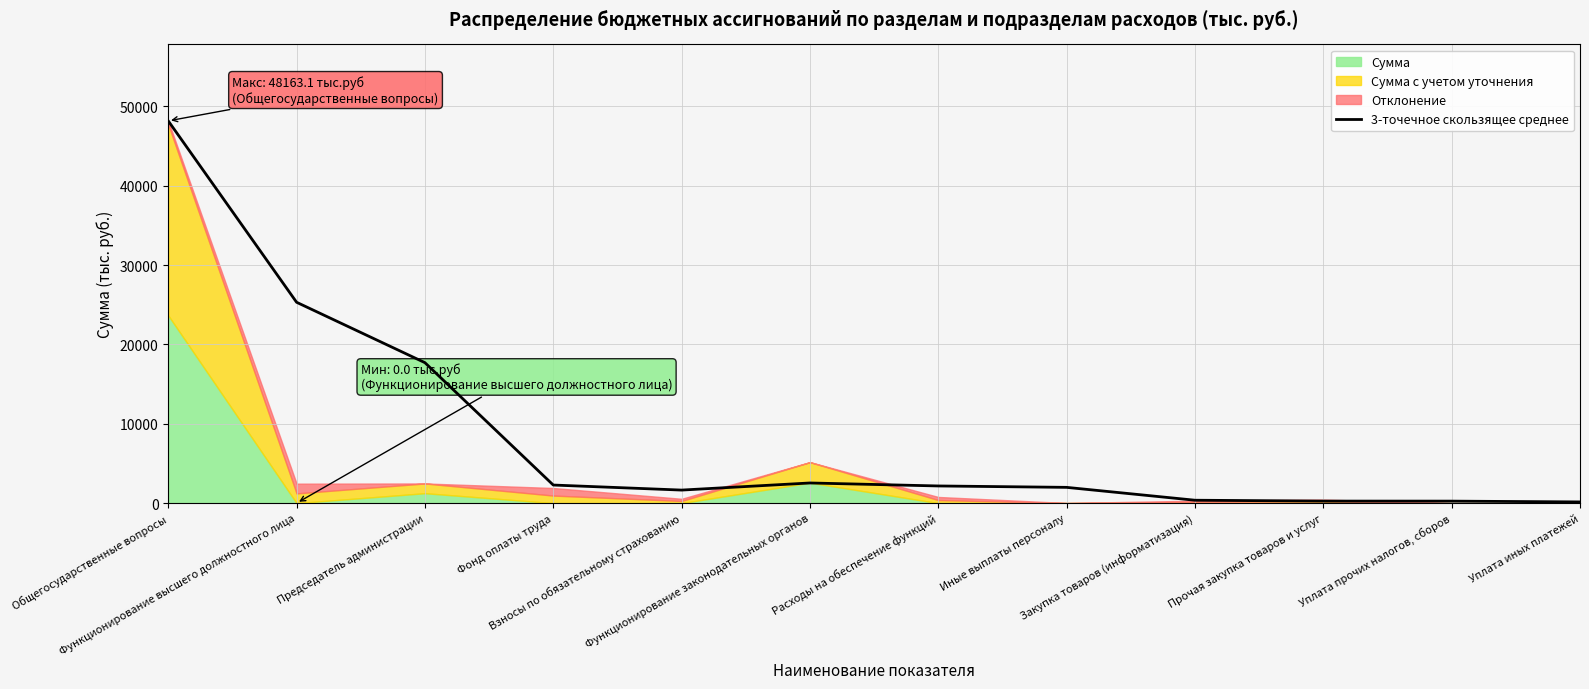

What is the maximum value for 3-точечное скользящее среднее?

48163.1